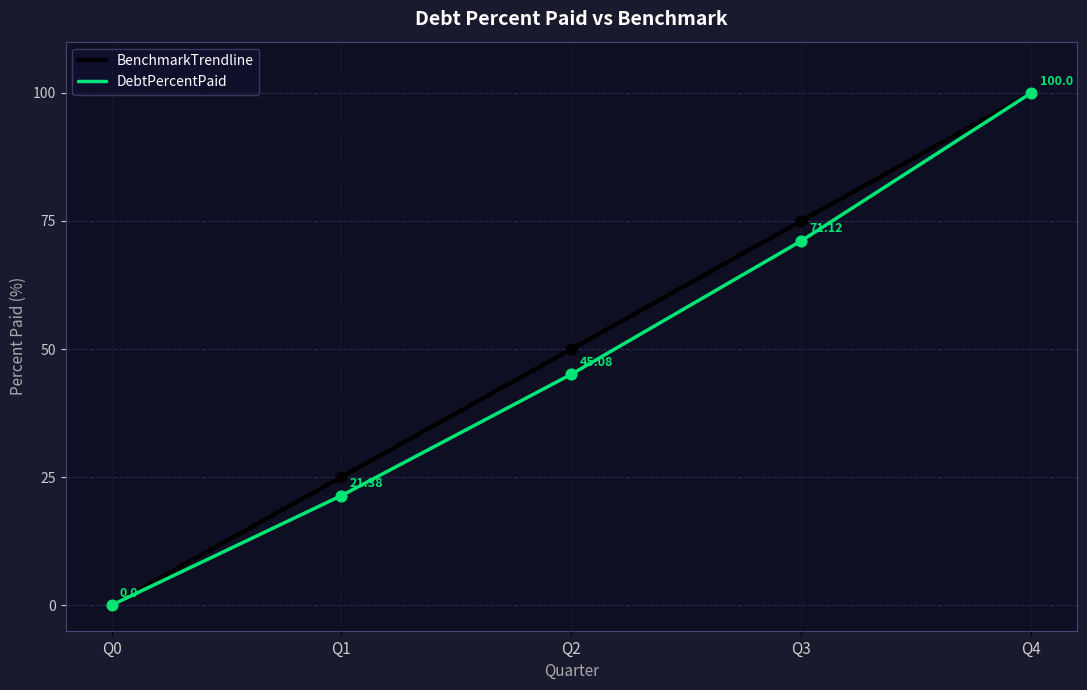

What is the total value across all series at Q1?

46.4